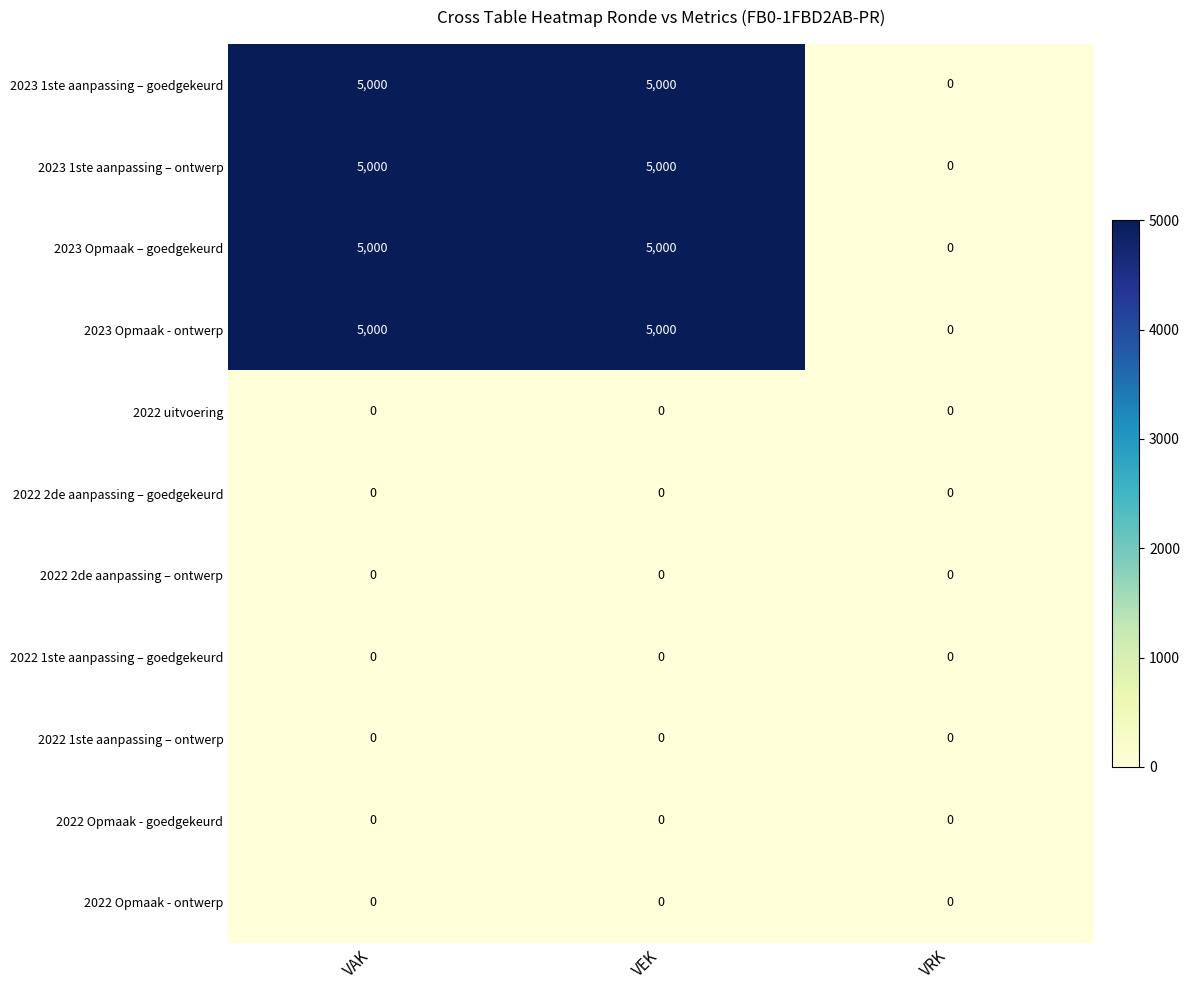

What is the maximum value shown in the chart?

5000